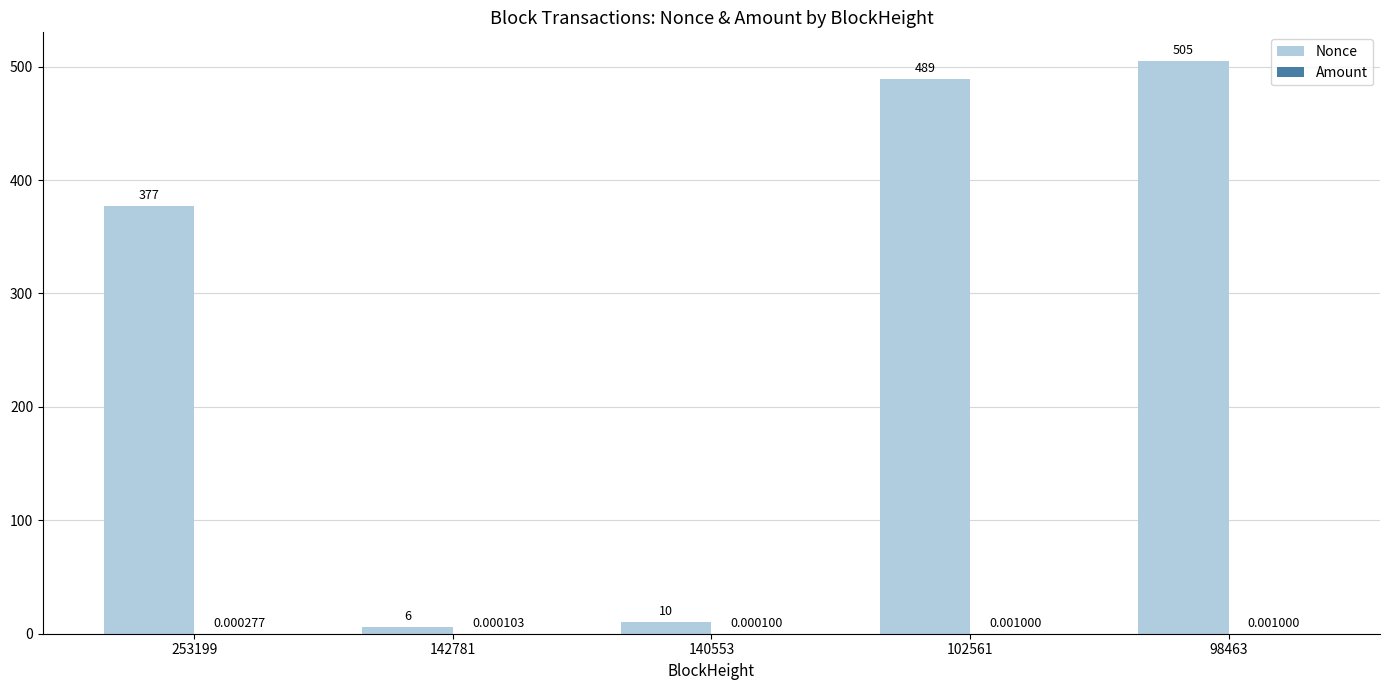

Between 142781 and 102561, which series saw the biggest shift?

Nonce